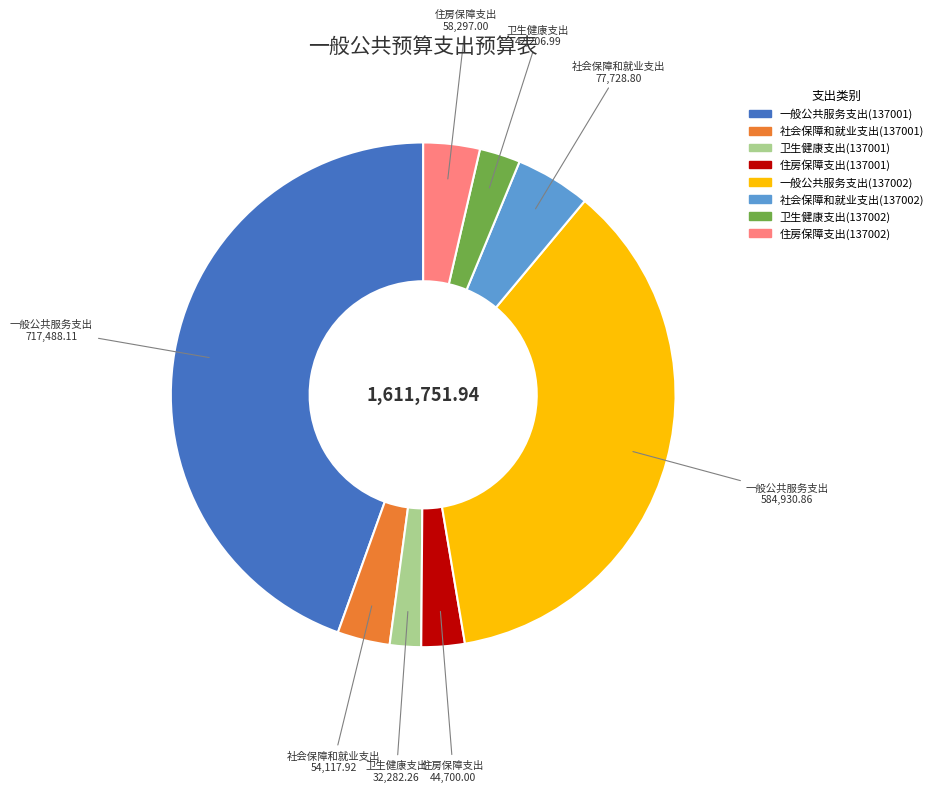

Approximately how many times larger is the value at 住房保障支出(137001) compared to 卫生健康支出(137002)?

1.1